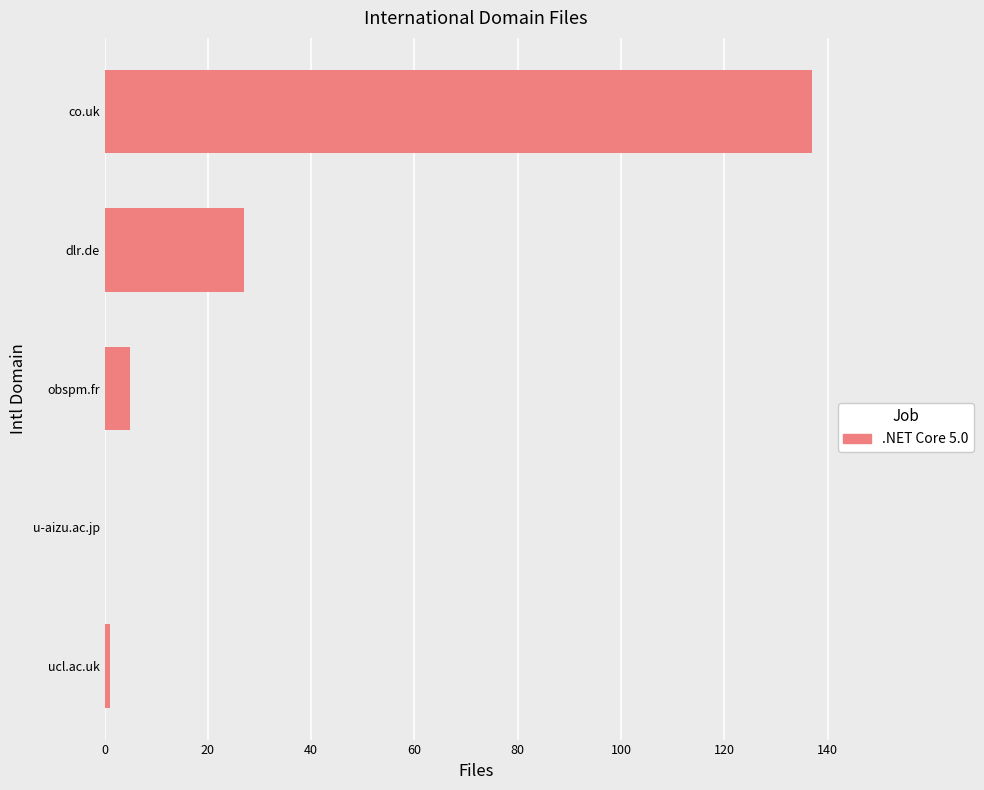

Which category has the highest value across all series?

co.uk